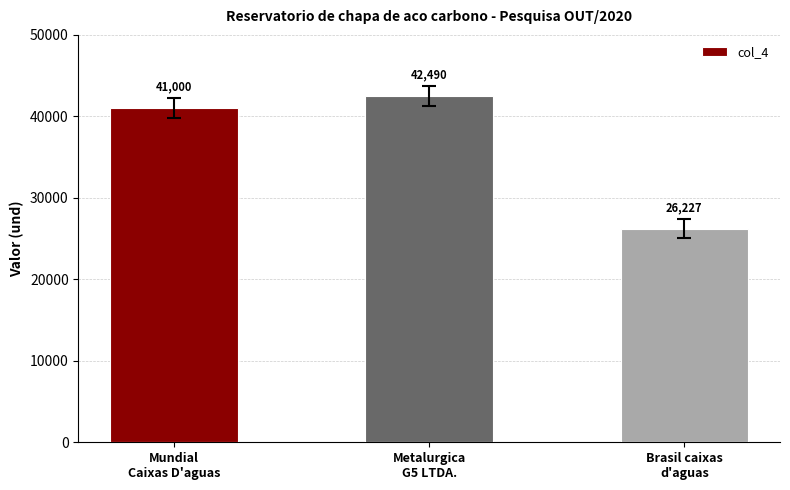

Reading left to right, what are all the values shown in this chart?

Mundial
Caixas D'aguas=41000	Metalurgica
G5 LTDA.=42490	Brasil caixas
d'aguas=26227